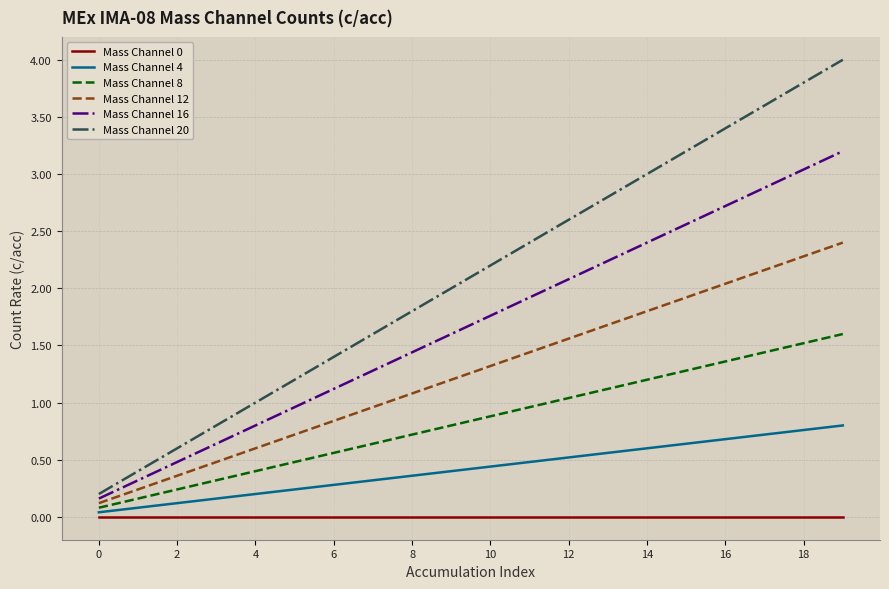

Which series has the largest total across all categories?

Mass Channel 20